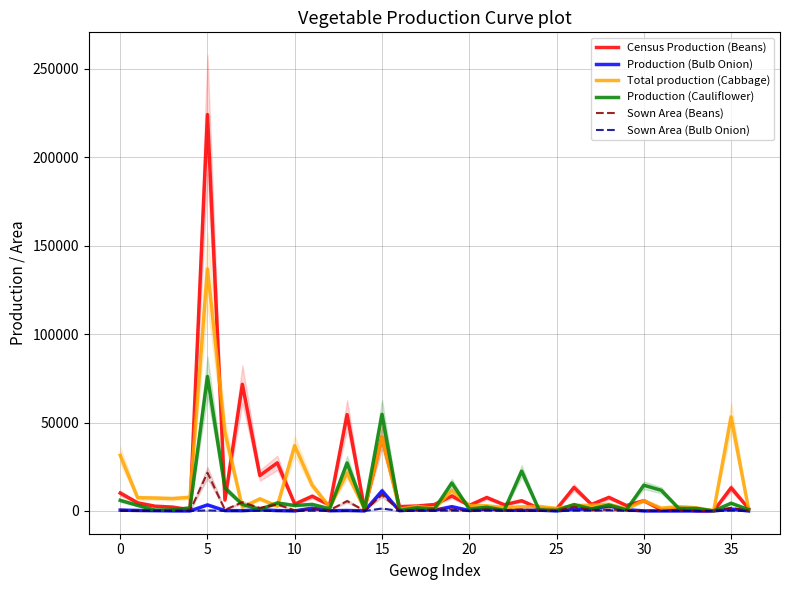

Reading right to left, transcribe all the data shown in this chart.

Census Production (Beans): 1412.0	13063.0	15.0	85.0	1245.0	569.0	5810.0	3057.0	7627.0	3700.0	13269.0	1053.0	1449.0	5765.0	3512.0	7561.0	3132.0	8447.0	3625.0	2775.0	2438.0	41695.0	1049.0	54473.0	3256.0	8317.0	3878.0	27182.0	20012.0	71602.0	6175.0	224119.0	644.0	2175.0	2676.0	4591.0	10086.0
Production (Bulb Onion): 0.0	1036.0	0.0	5.0	0.0	0.0	5.0	713.0	2765.0	1095.0	968.0	12.0	455.0	367.0	547.0	1043.0	244.0	2423.0	401.0	766.0	144.0	11321.0	10.0	261.0	98.0	1580.0	10.0	209.0	657.0	144.0	203.0	3418.0	11.0	29.0	156.0	274.0	470.0
Total production (Cabbage): 1012.0	53158.0	23.0	1785.0	2430.0	1572.0	5810.0	1087.0	3763.0	3228.0	3045.0	1392.0	2536.0	2297.0	1872.0	2912.0	3072.0	11551.0	1348.0	2614.0	978.0	41695.0	1069.0	21383.0	2223.0	14533.0	36894.0	2739.0	6836.0	2105.0	44498.0	136797.0	7724.0	6980.0	7291.0	7476.0	31471.0
Production (Cauliflower): 757.0	4376.0	42.0	1407.0	1440.0	11649.0	14538.0	637.0	3338.0	1131.0	3630.0	312.0	535.0	22492.0	399.0	2092.0	1105.0	15786.0	1103.0	1723.0	368.0	54651.0	1085.0	27115.0	1244.0	3721.0	3065.0	4518.0	871.0	3656.0	12944.0	76022.0	1728.0	639.0	473.0	3143.0	5983.0
Sown Area (Beans): 90.0	1788.9	1.5	16.0	102.0	55.0	174.5	462.0	809.0	427.5	2226.5	135.6	159.4	853.5	385.5	818.0	404.5	831.5	917.0	308.8	378.0	9116.8	108.2	5571.0	482.5	958.0	383.0	3641.5	1740.0	4900.4	631.5	21612.1	42.7	139.2	189.6	294.4	666.0
Sown Area (Bulb Onion): 0.0	147.1	0.0	1.0	0.0	0.0	1.0	20.5	329.0	158.0	126.5	1.0	47.5	36.0	64.0	109.5	19.0	190.5	191.1	73.5	16.0	1382.1	0.6	22.2	13.0	116.0	1.0	20.9	69.0	21.4	32.0	323.1	1.5	2.0	14.5	30.0	48.0